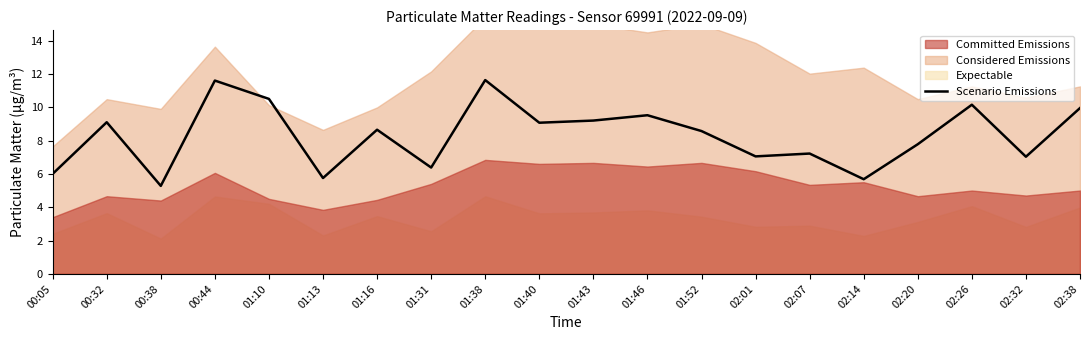

How many points are lower than both their immediate neighbors (excluding endpoints)?

7